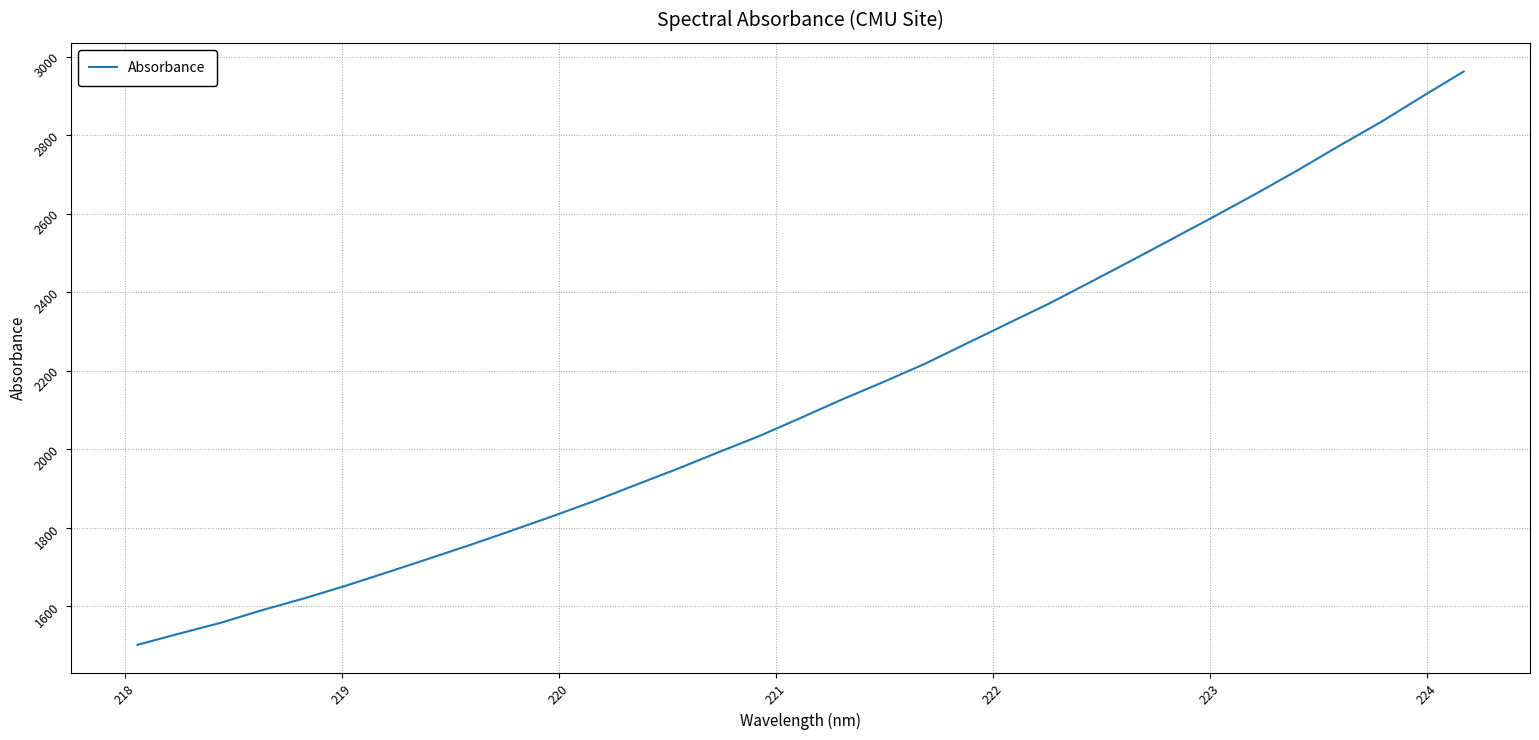

What is the minimum value shown in the chart?

1501.6